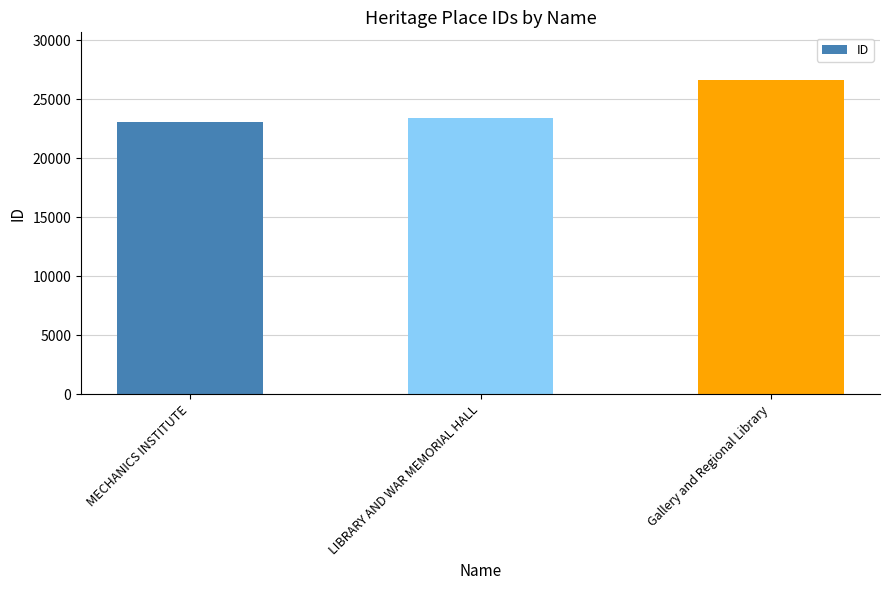

Reading left to right, transcribe all the data shown in this chart.

23052	23392	26674